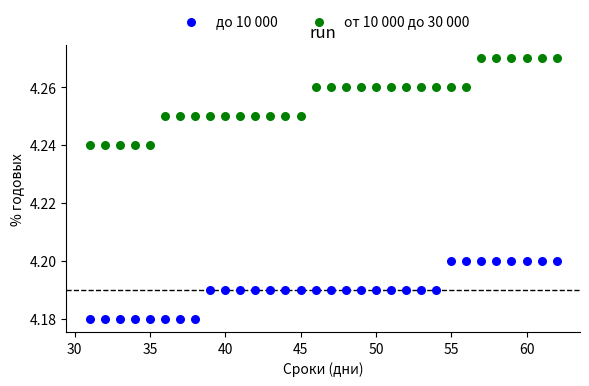

Which series reaches the maximum Y coordinate?

от 10 000 до 30 000